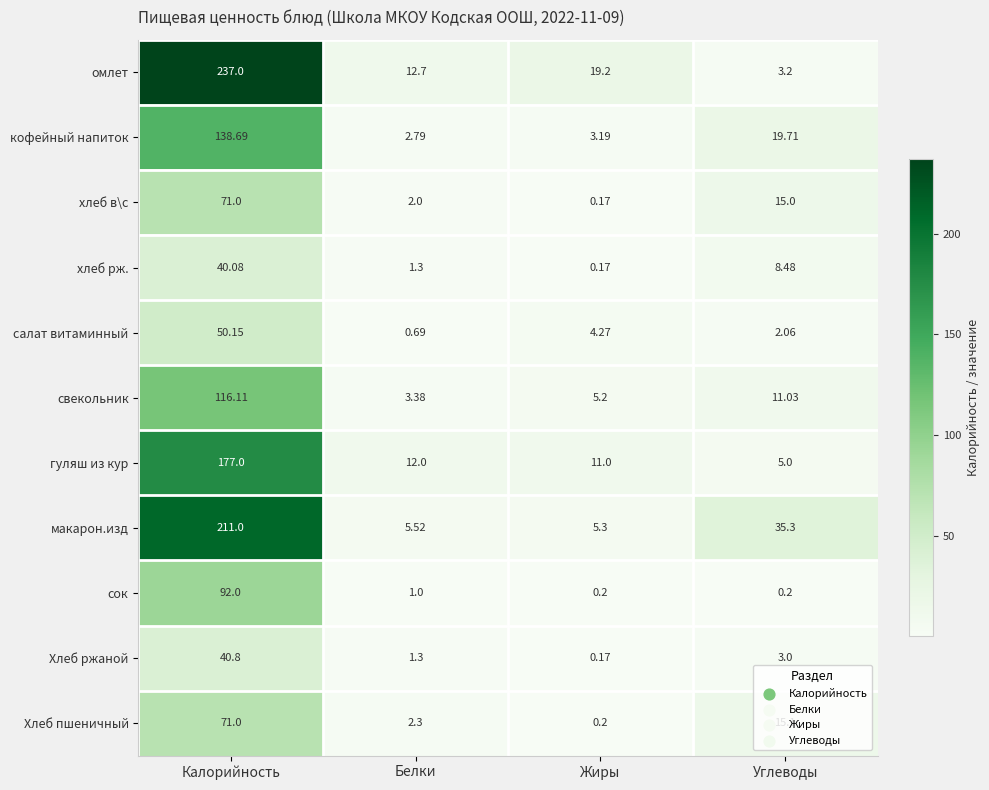

Where is Хлеб пшеничный nearest to the value 35?

Углеводы